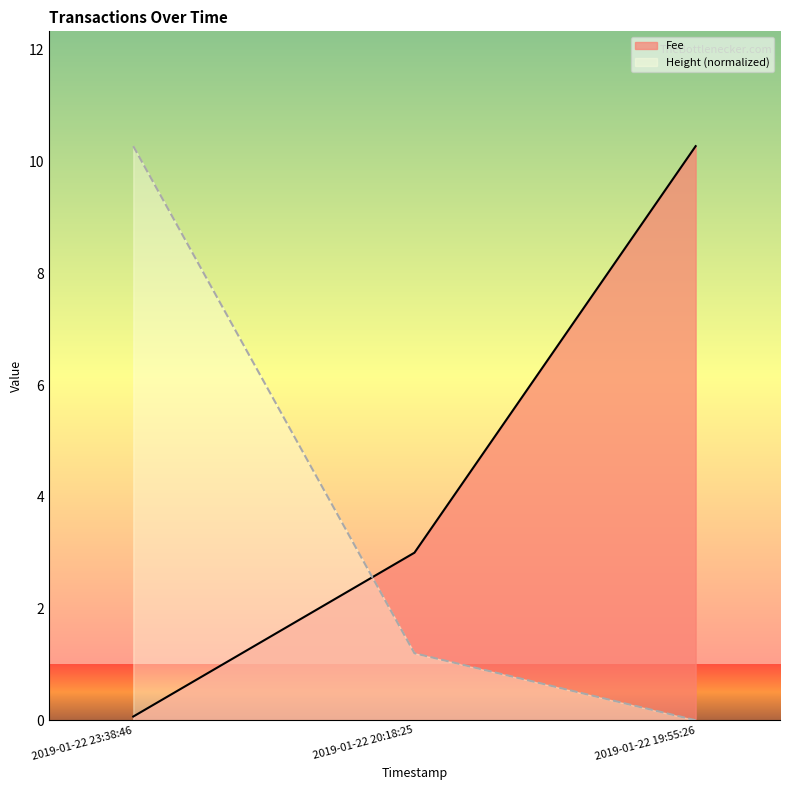

What position from the right is 2019-01-22 20:18:25?

2